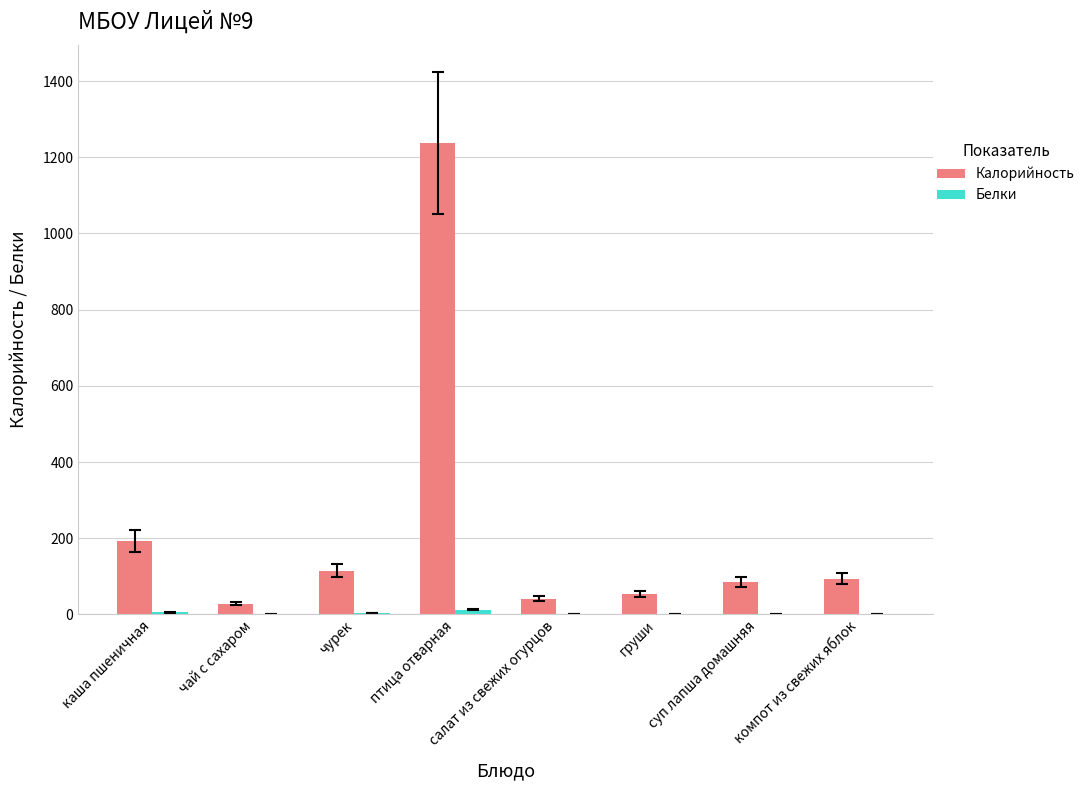

At which category is the sum across all series the highest?

птица отварная